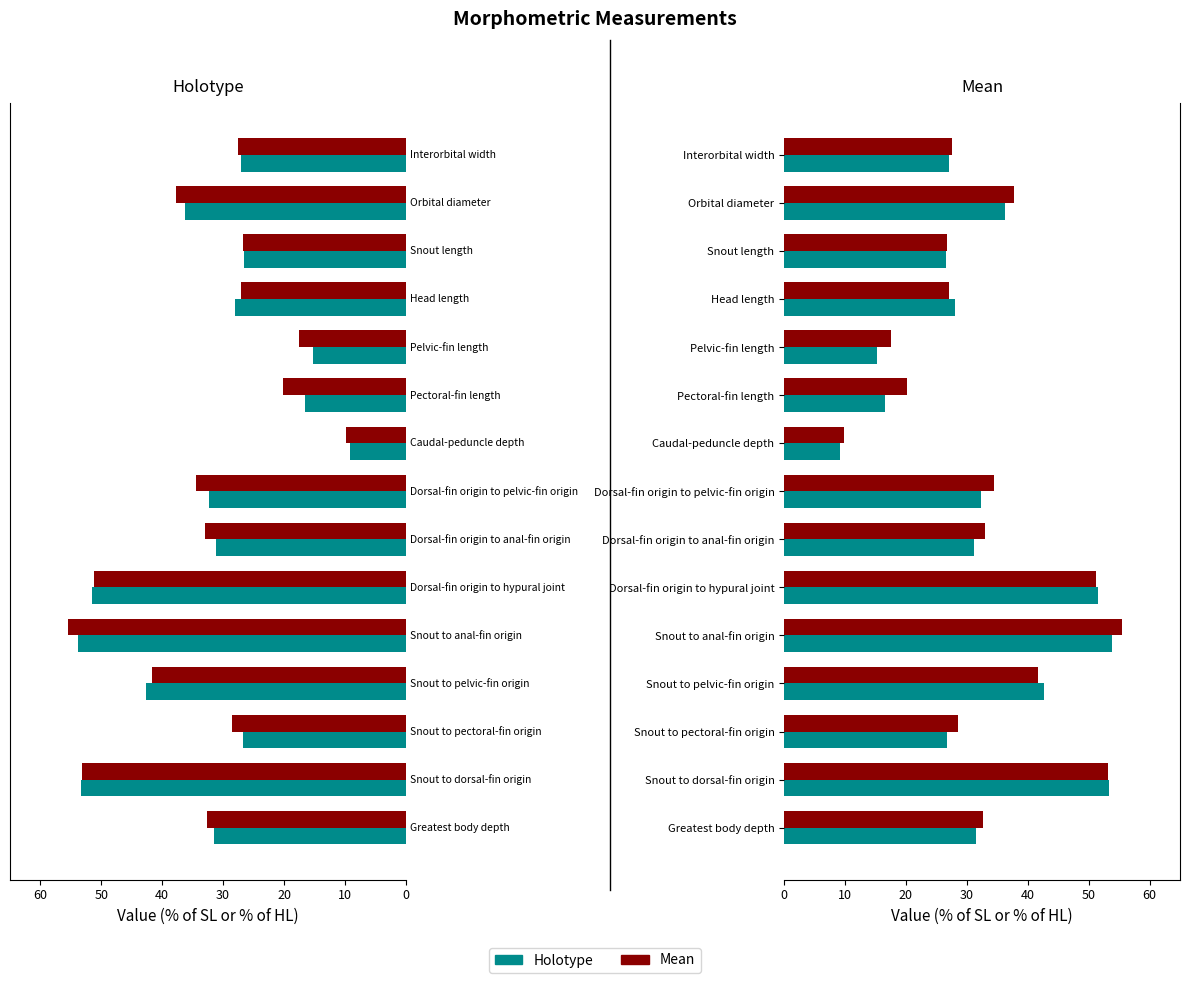

What is the smallest value displayed?

9.1